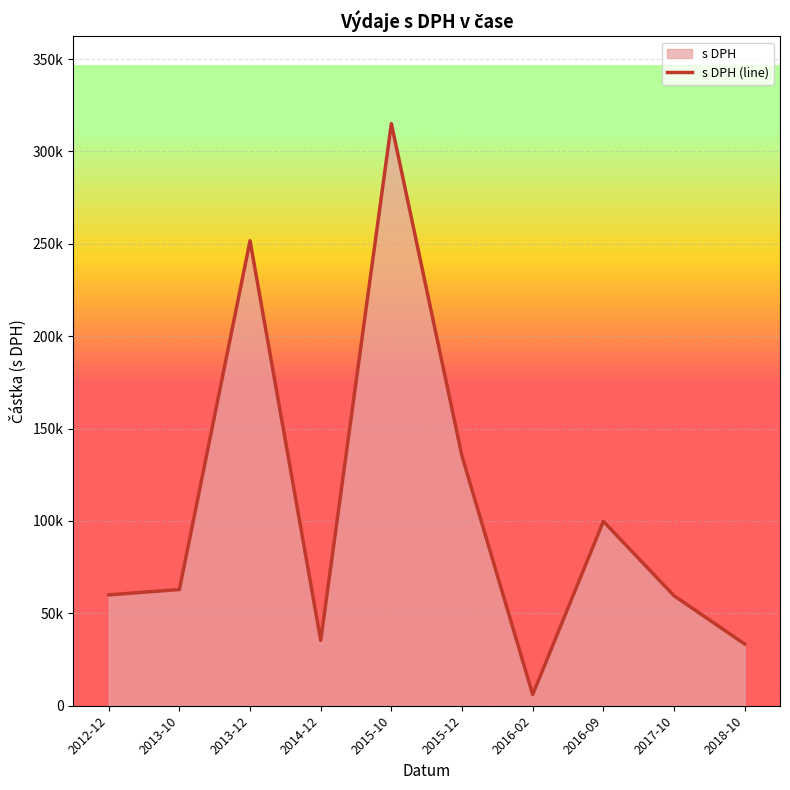

Rank the categories by value from lowest to highest.

2016-02, 2018-10, 2014-12, 2017-10, 2012-12, 2013-10, 2016-09, 2015-12, 2013-12, 2015-10